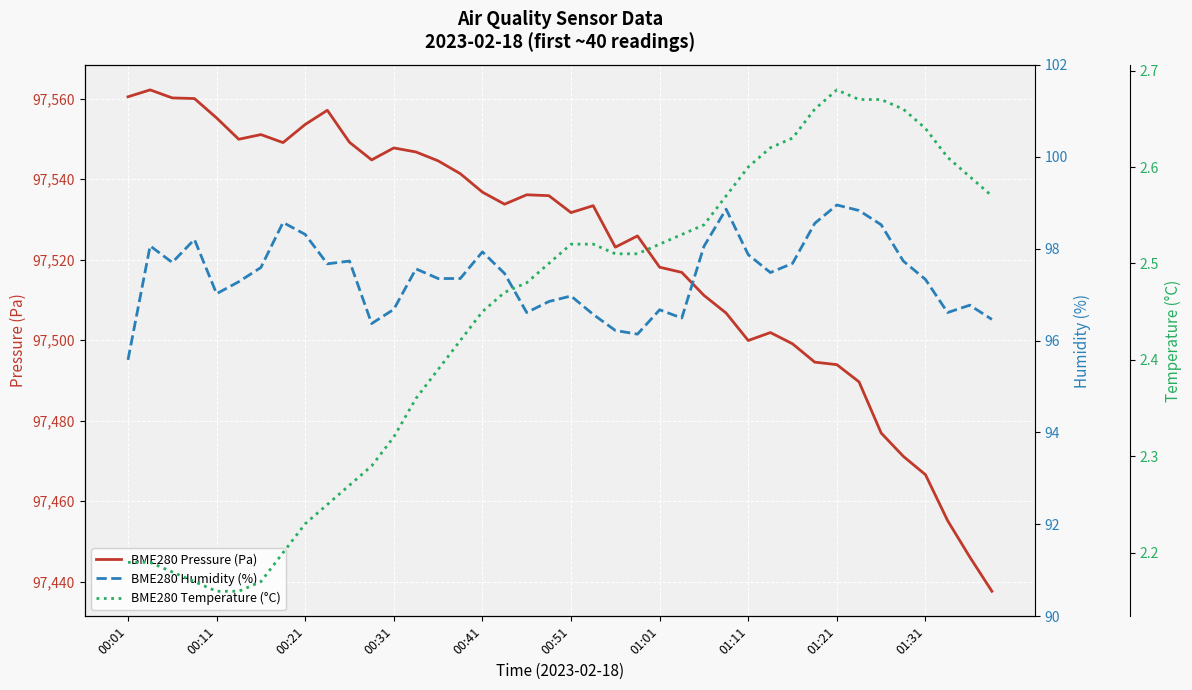

The value of BME280 Pressure (Pa) at 01:31 is 97466.6. True or false?

True